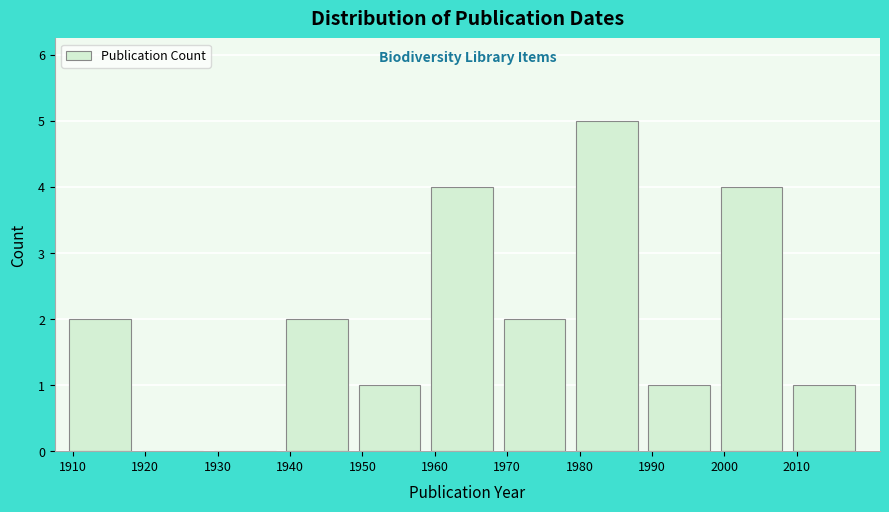

What is the height of the bar covering 1960 to 1970 on the x-axis? The values are not printed on the chart, so give them approximately, as read against the axis.

4